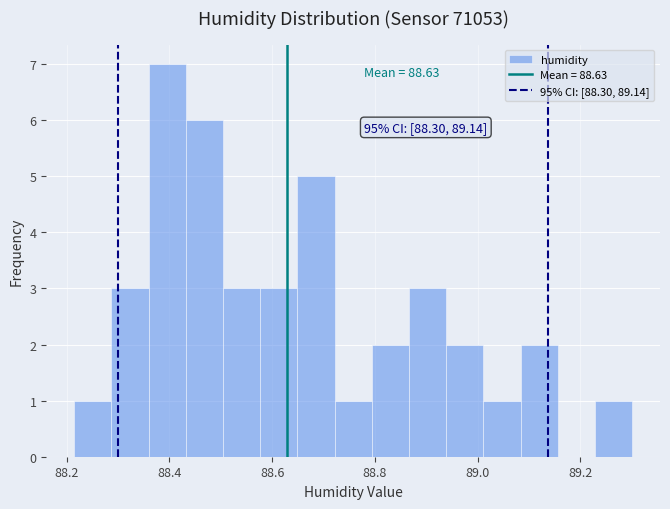

Read against the x-axis, roughly where is the centre of the tallest bar?

88.40